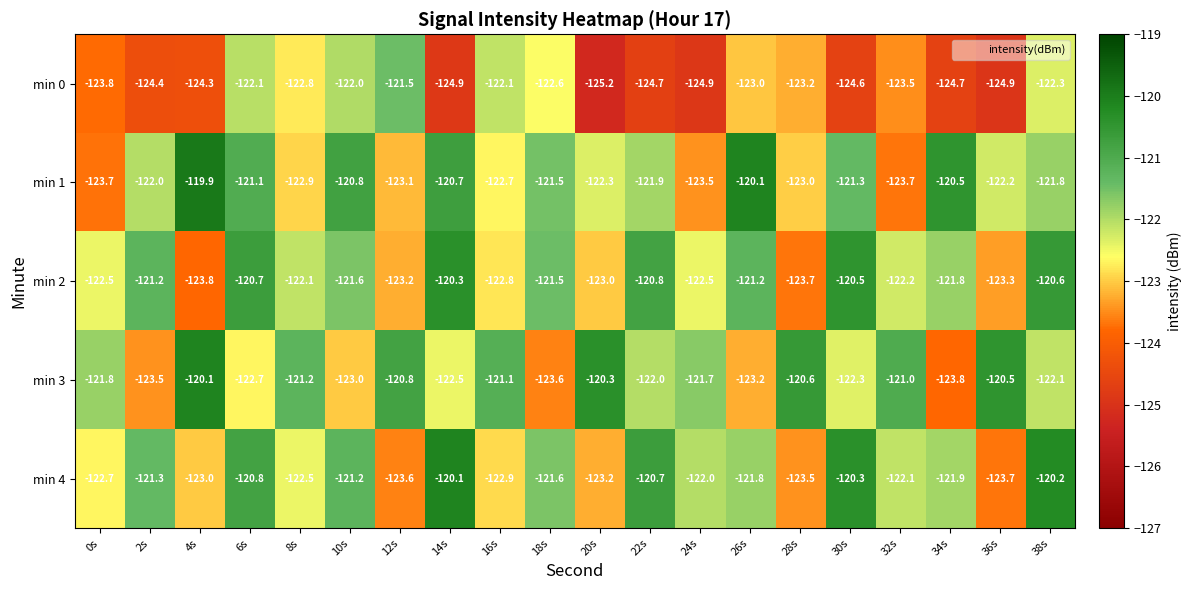

Where is min 2 nearest to the value -122?

8s